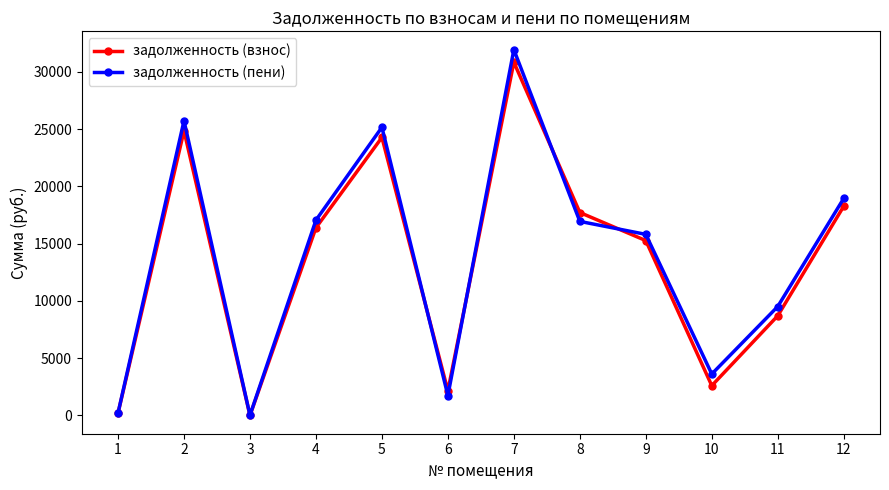

At which category is the sum across all series the highest?

7